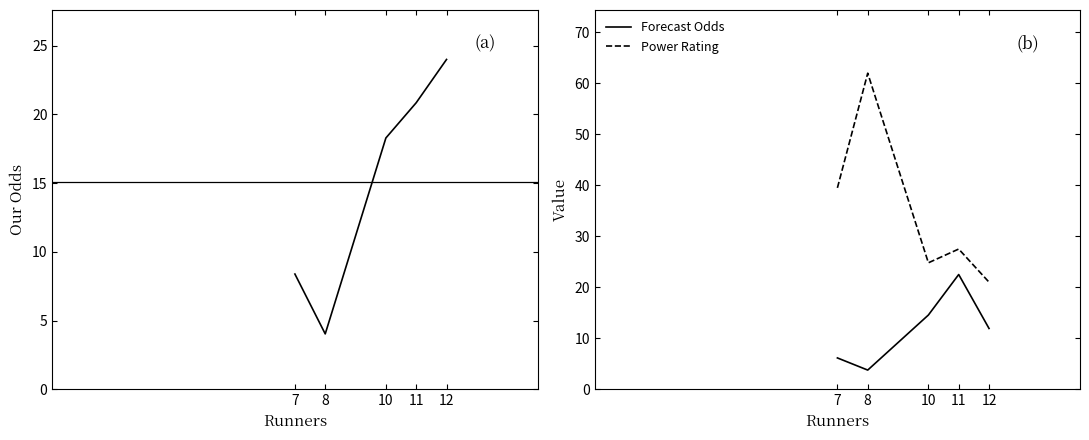

Is the value of Power Rating at 10 greater than the value of Our Odds at 11?

Yes